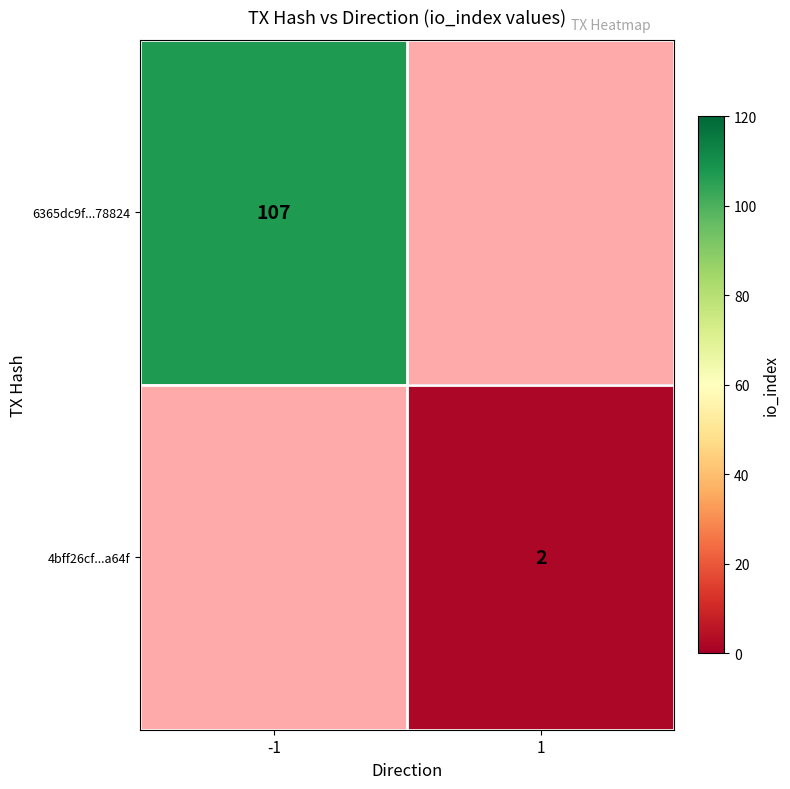

The 6365dc9f...78824 series shows 50 at -1. True or false?

False